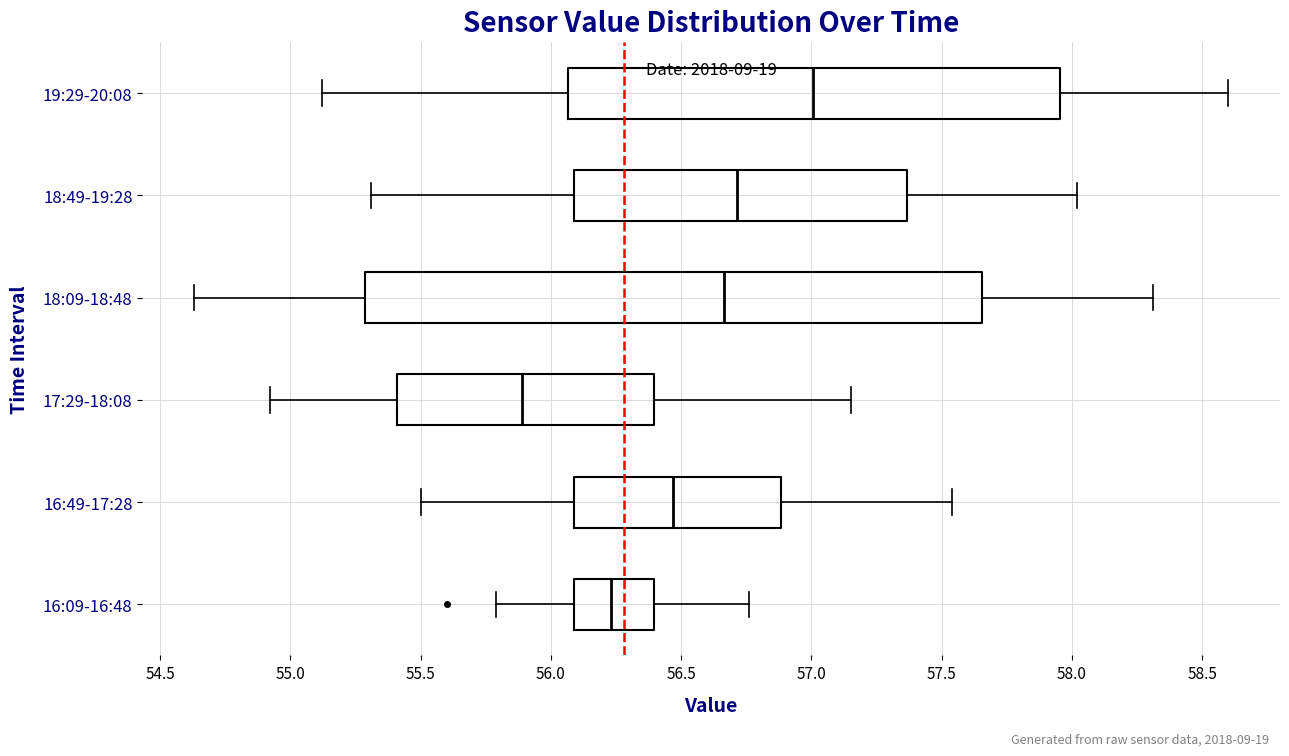

Which box's median line is the furthest to the right?

19:29-20:08